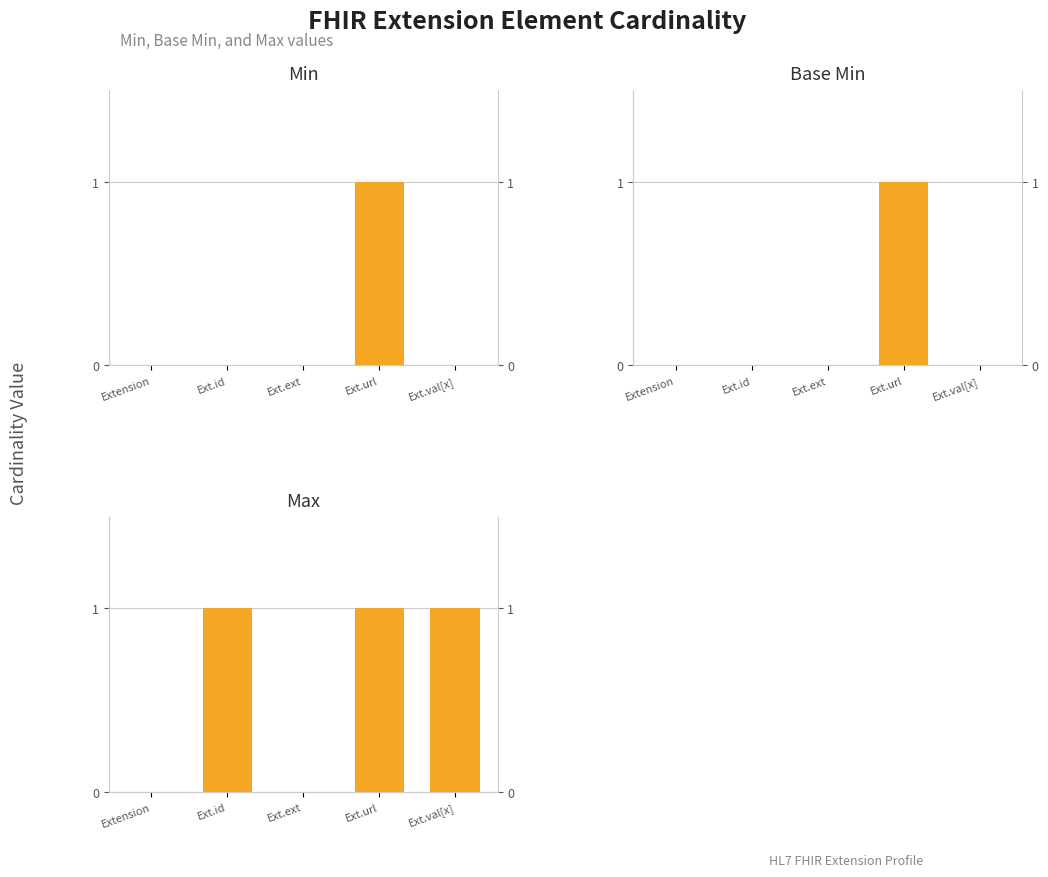

Between Extension and Ext.url, which series saw the biggest shift?

Min